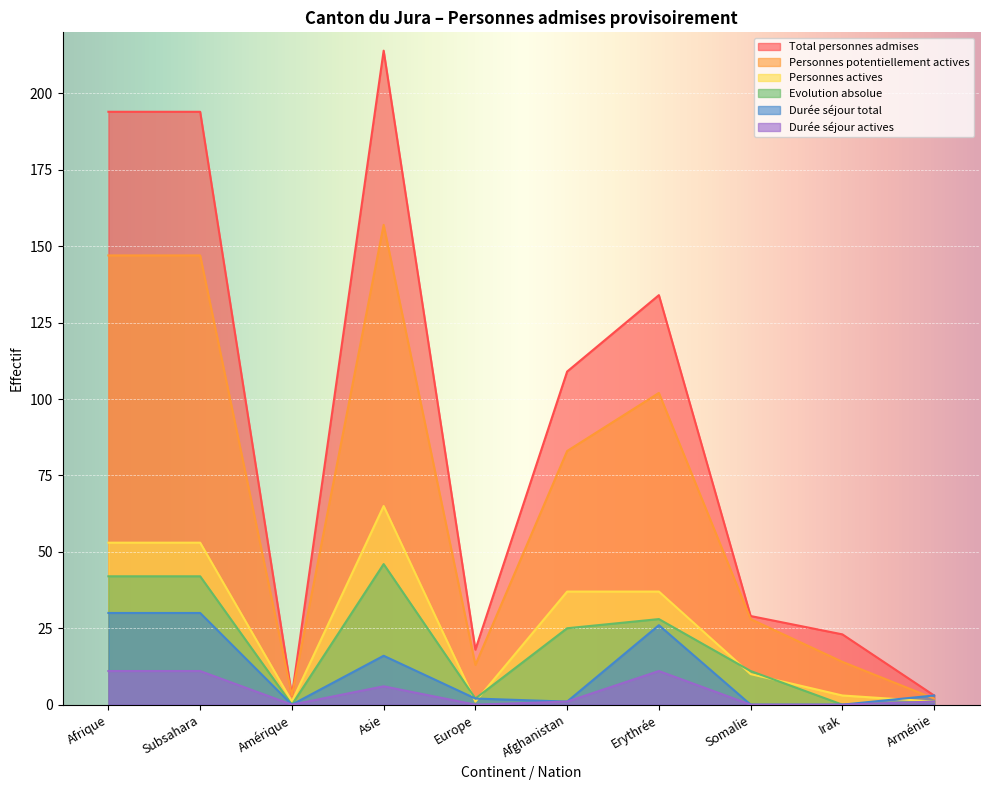

How many lines are shown in the chart?

6